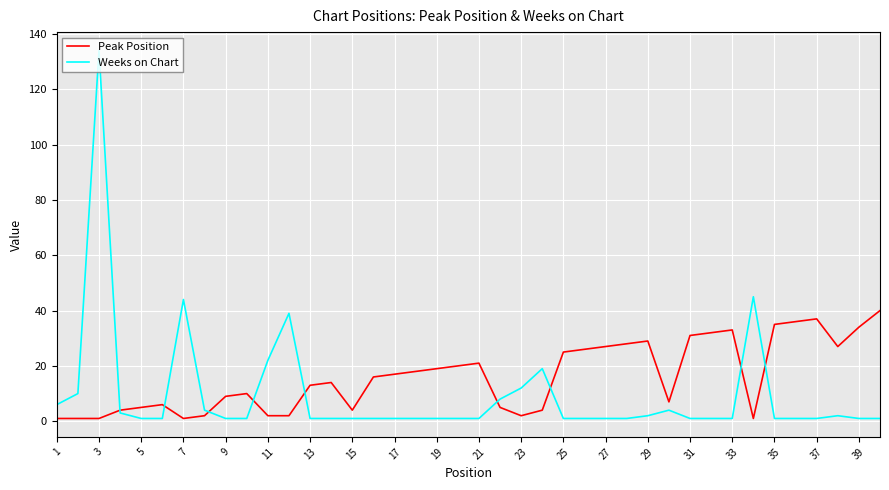

What is the maximum value for Peak Position?

40